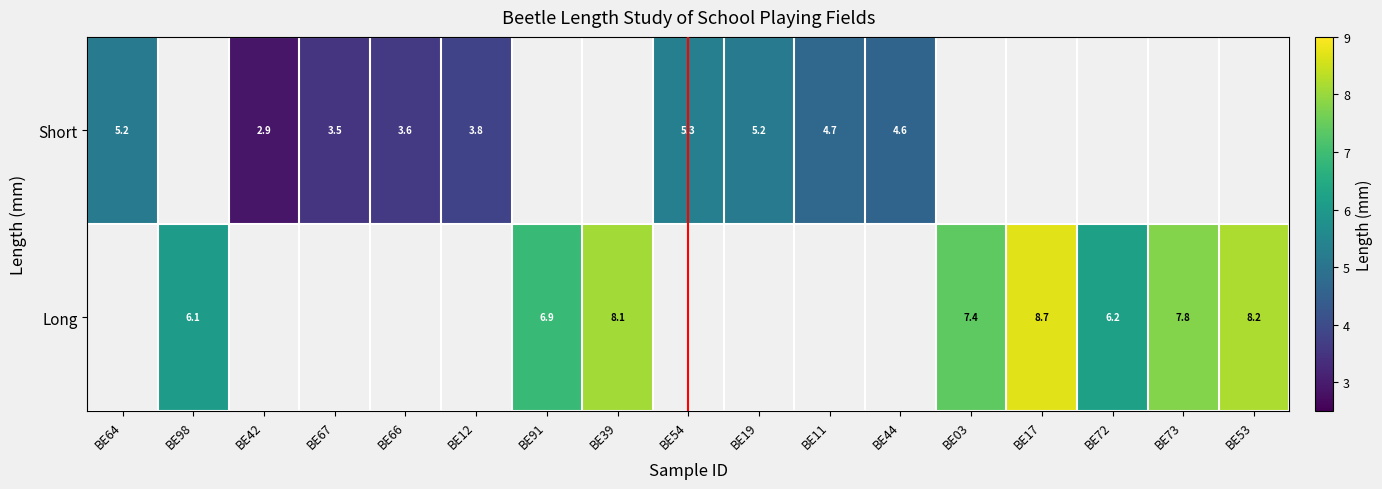

Is it true that Short equals 1.2 at BE11?

False